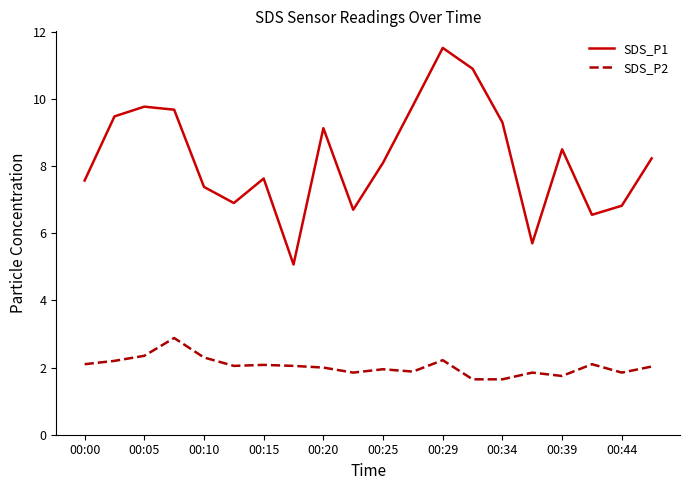

True or false: SDS_P2 and SDS_P1 intersect in this chart.

False